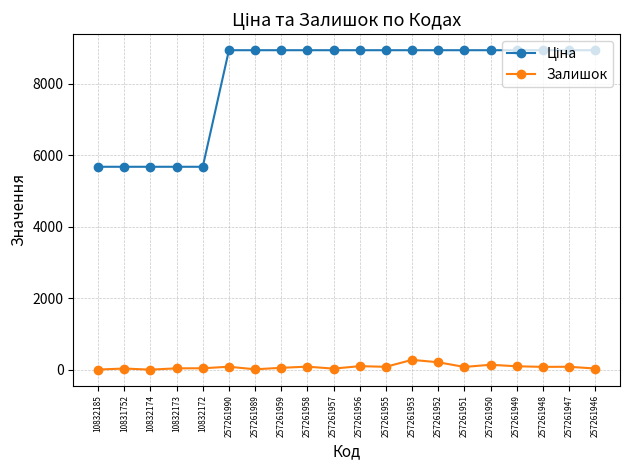

How many distinct data groups are displayed?

2